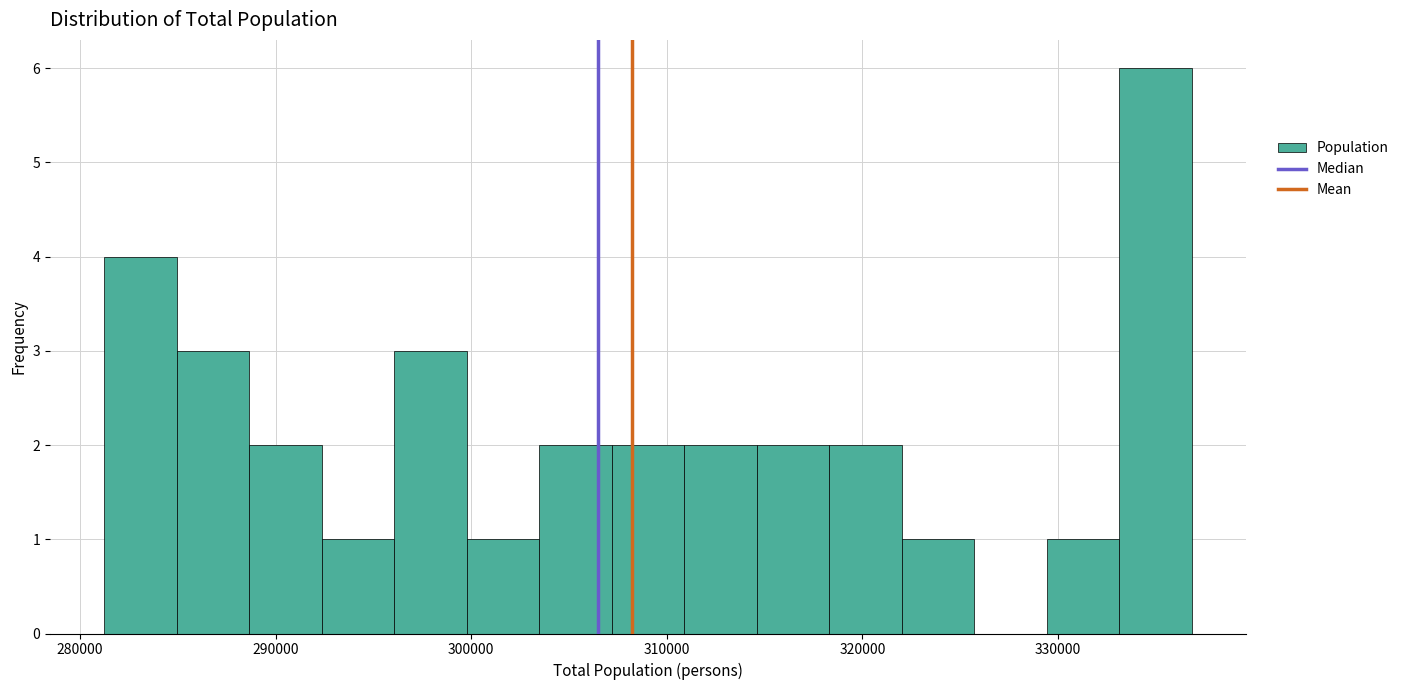

Around what value on the x-axis is the tallest bar? Give the approximate position of its centre, as read against the axis.

335000